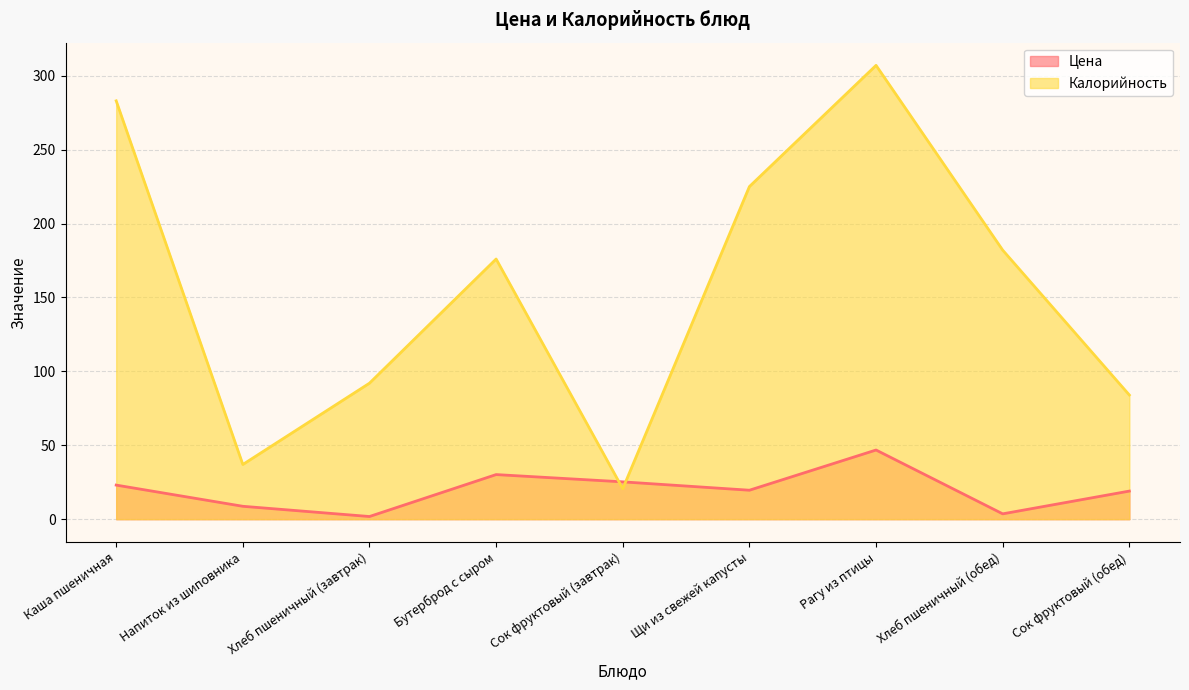

How many data points in Калорийность are above 176?

4